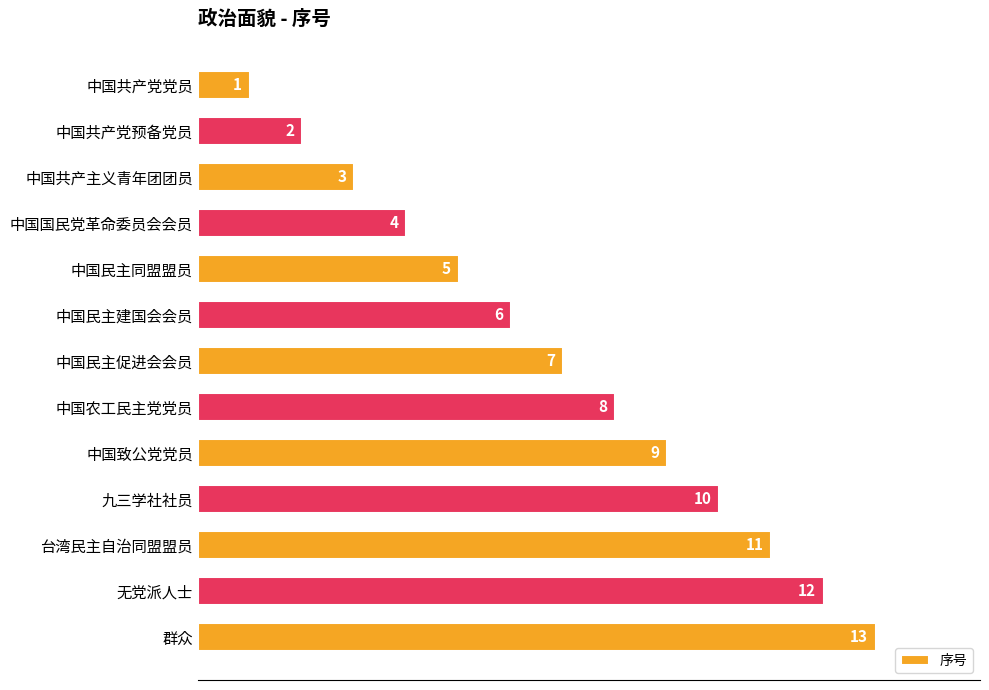

Rank the categories by value from highest to lowest.

群众, 无党派人士, 台湾民主自治同盟盟员, 九三学社社员, 中国致公党党员, 中国农工民主党党员, 中国民主促进会会员, 中国民主建国会会员, 中国民主同盟盟员, 中国国民党革命委员会会员, 中国共产主义青年团团员, 中国共产党预备党员, 中国共产党党员